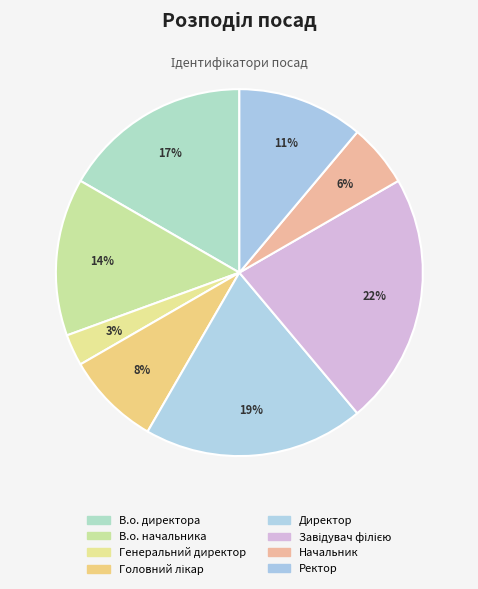

To the nearest percent, what is the difference between the largest and smallest slice percentages?

19%